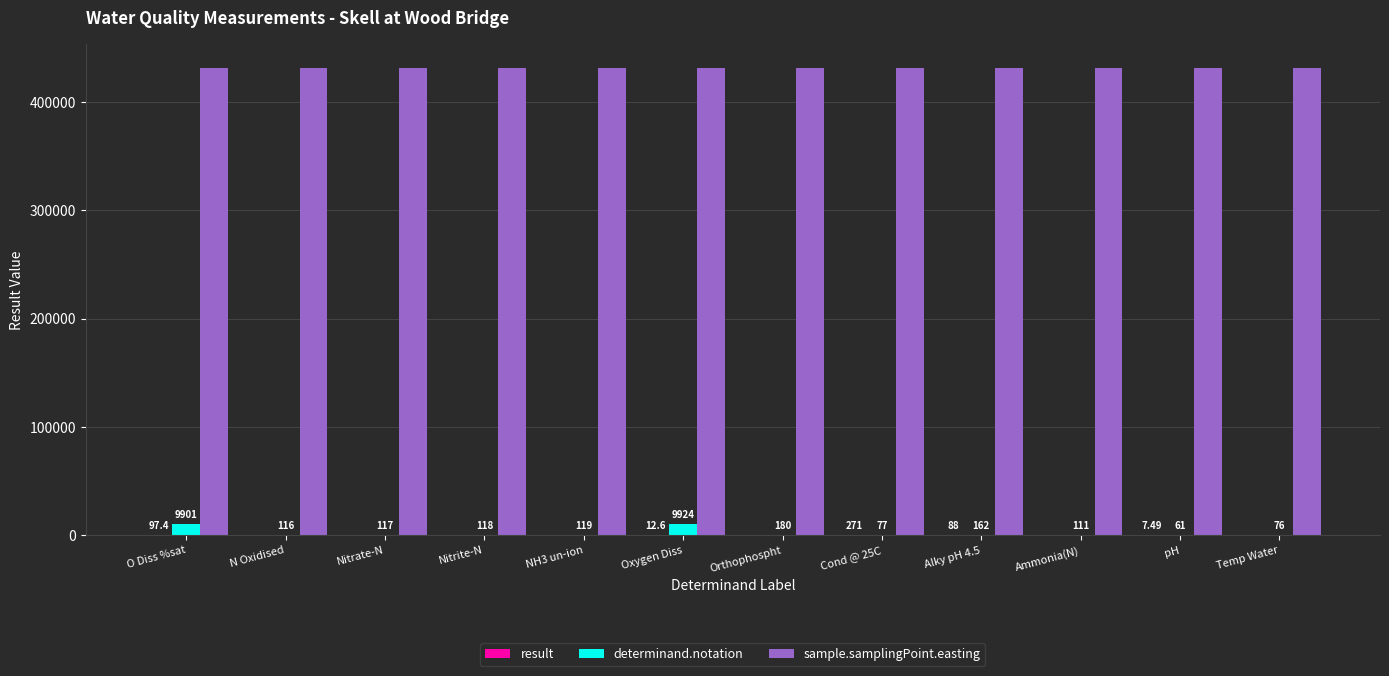

Which series has the largest total across all categories?

sample.samplingPoint.easting